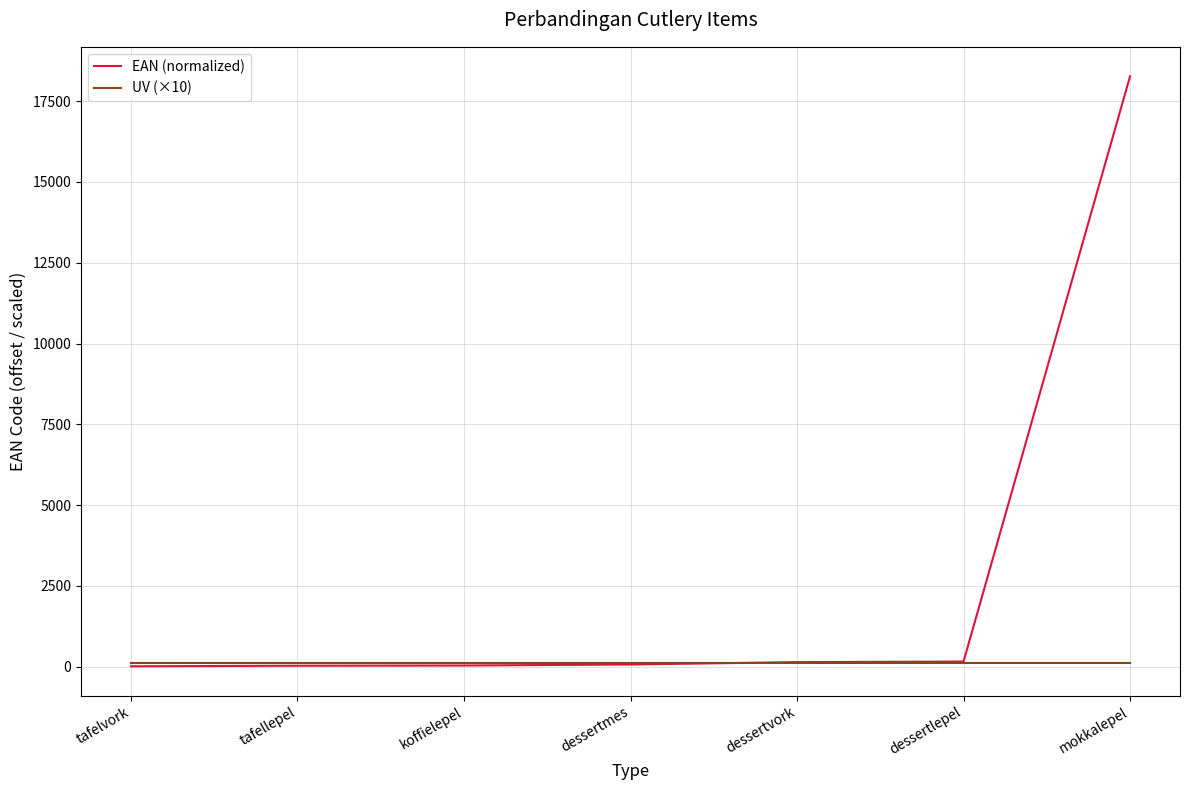

Which series has the largest total across all categories?

EAN (normalized)